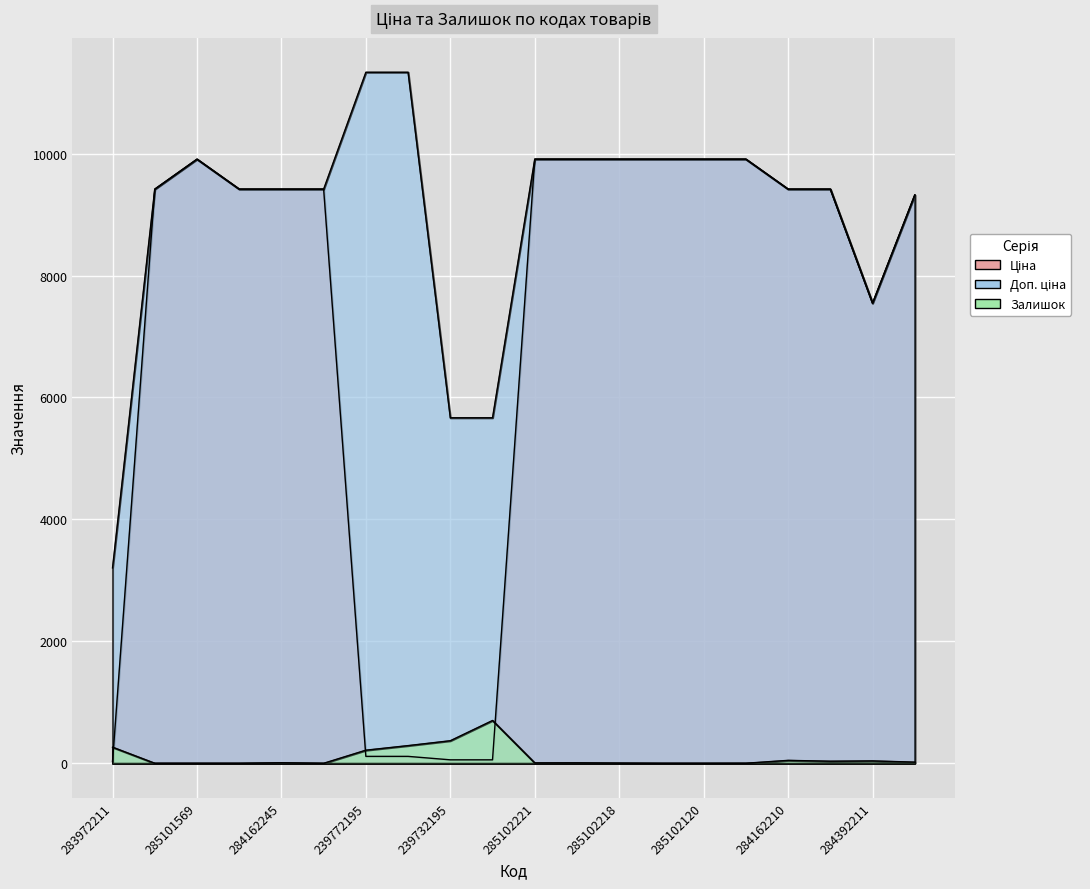

True or false: Залишок and Доп. ціна intersect in this chart.

False